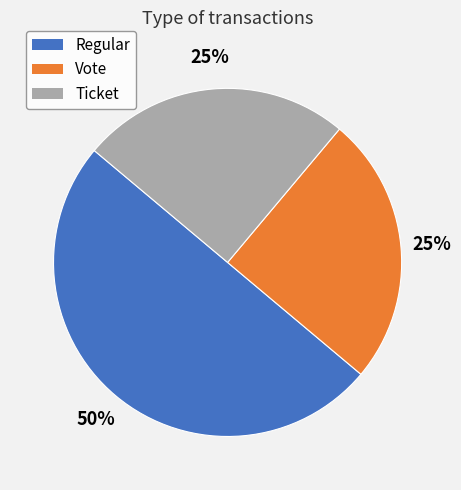

To the nearest percent, what is the average slice percentage?

33%